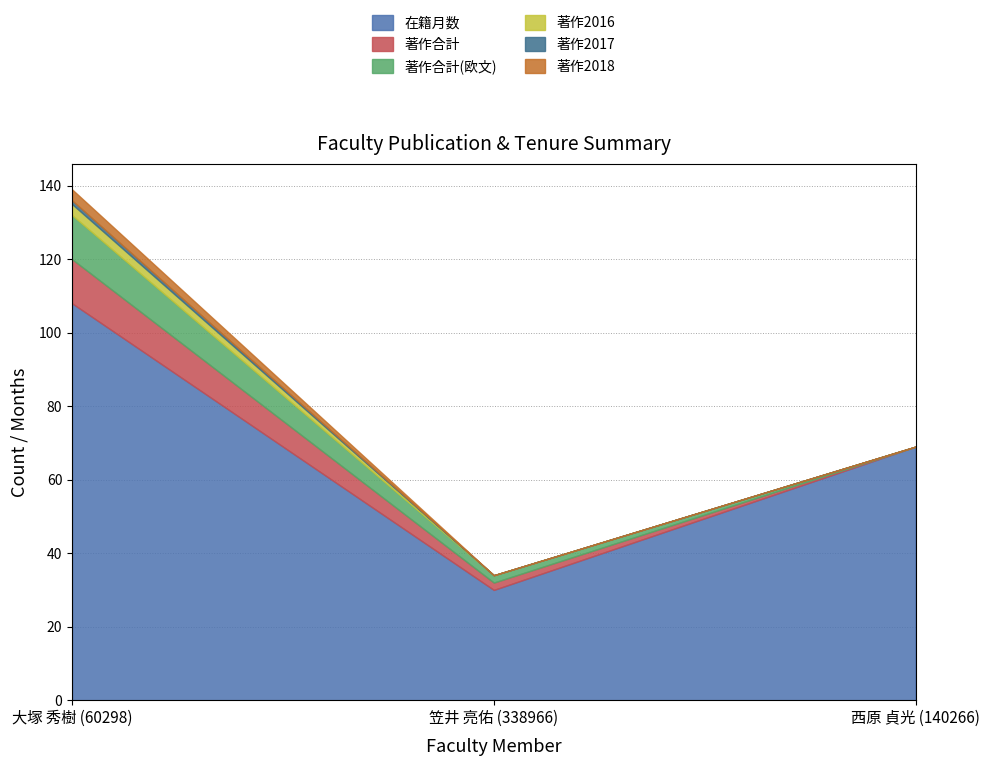

Read the 著作2018 value at 大塚 秀樹 (60298).

3